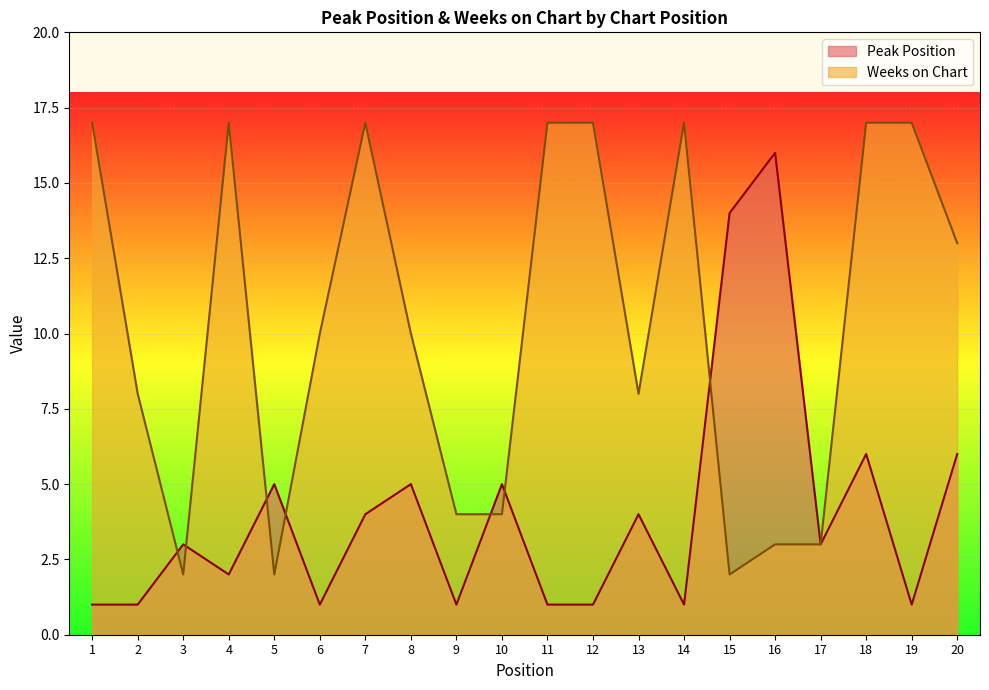

What is the minimum value shown in the chart?

1